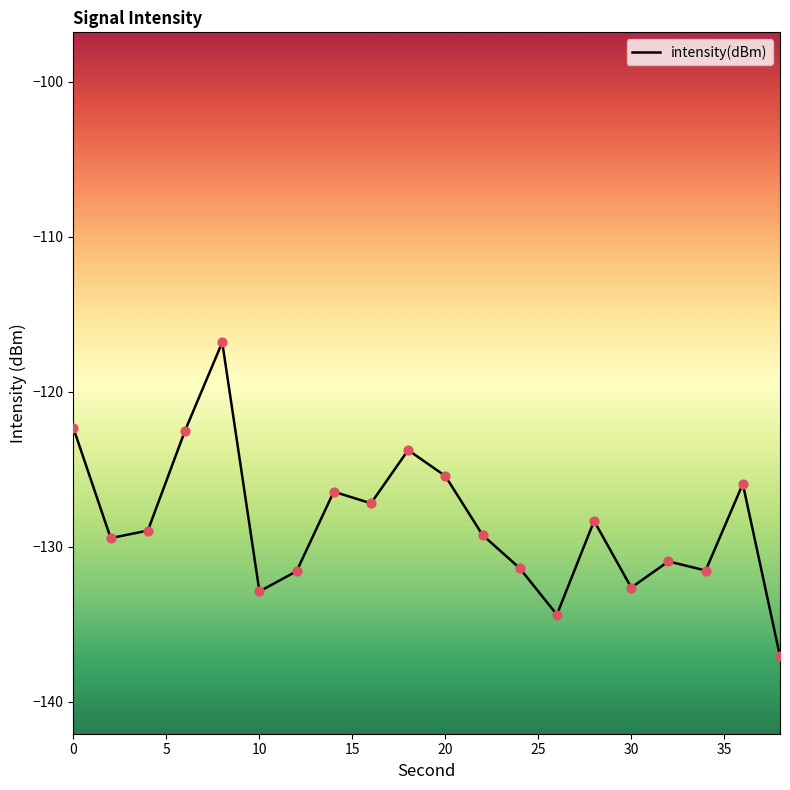

What is the difference between the maximum and minimum values?

20.3